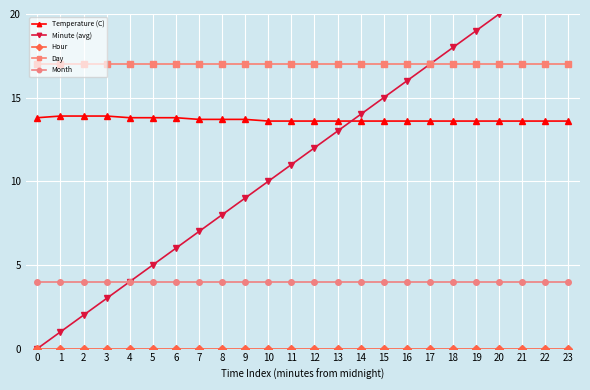

Count the number of categories in the chart.

24